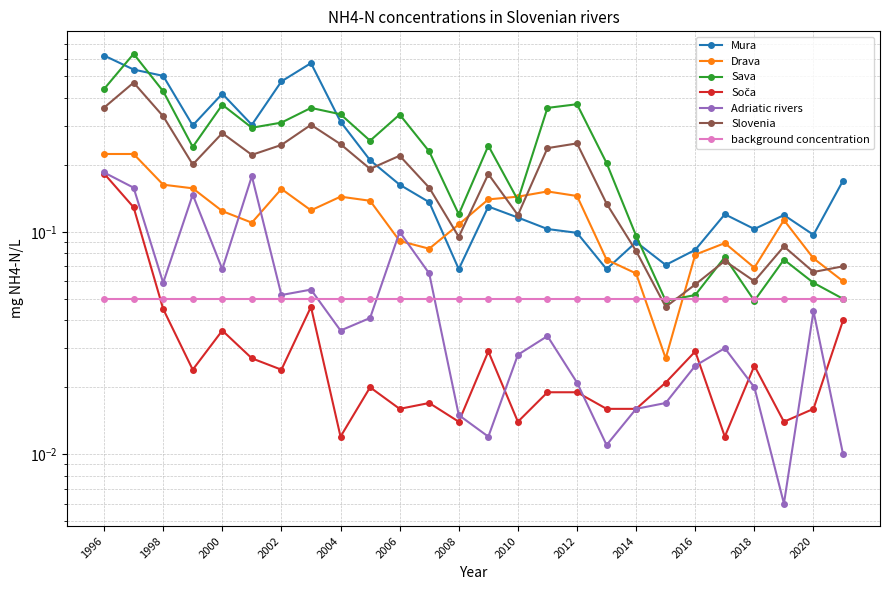

Which series ends up on top after the final intersection of Slovenia and Drava?

Slovenia